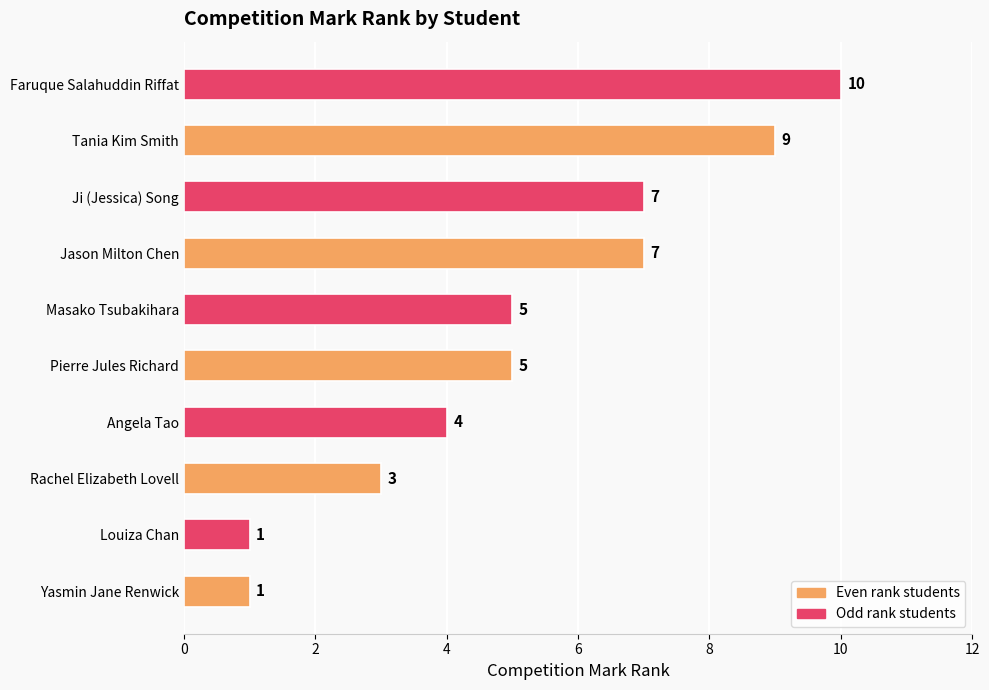

The value at Yasmin Jane Renwick is 1. True or false?

True